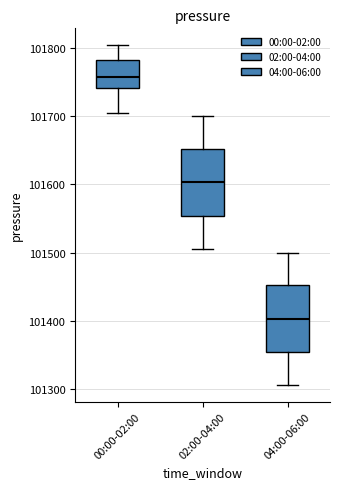

Where is the upper edge of the box for 02:00-04:00 on the y-axis? The values are not printed on the chart, so give them approximately, as read against the axis.

101650